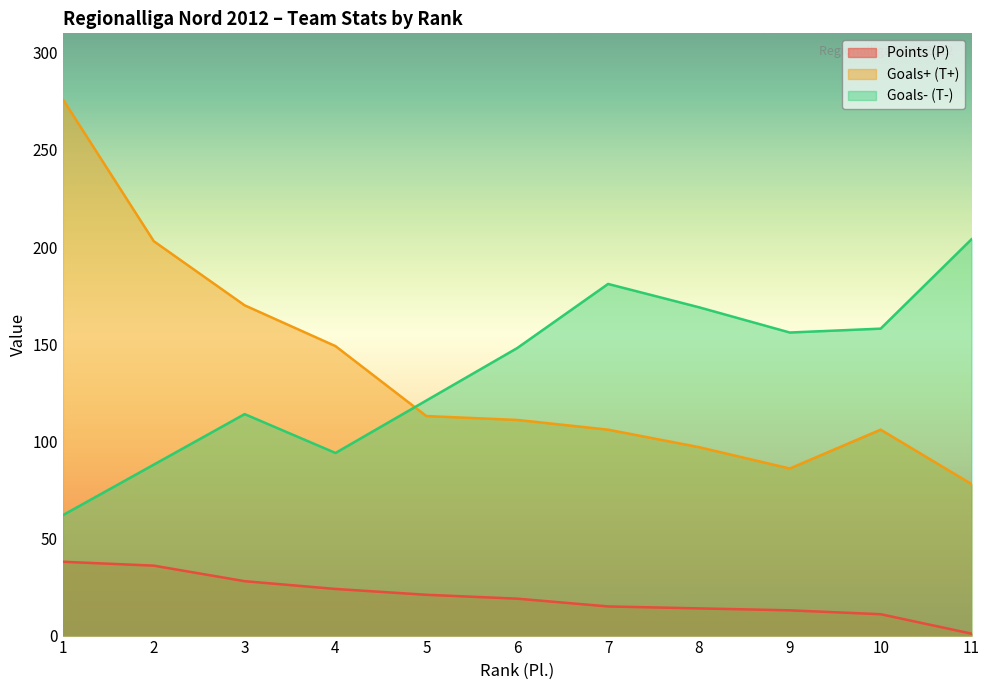

At which label is Goals+ (T+) closest to 177?

3